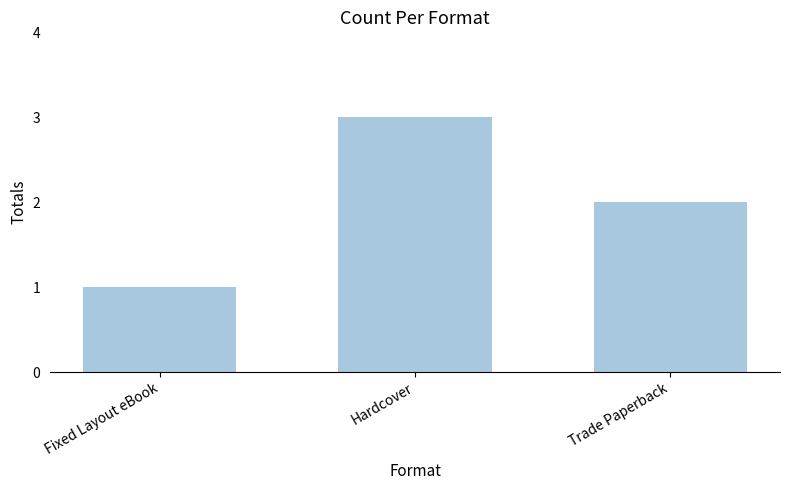

What is the minimum value shown in the chart?

1